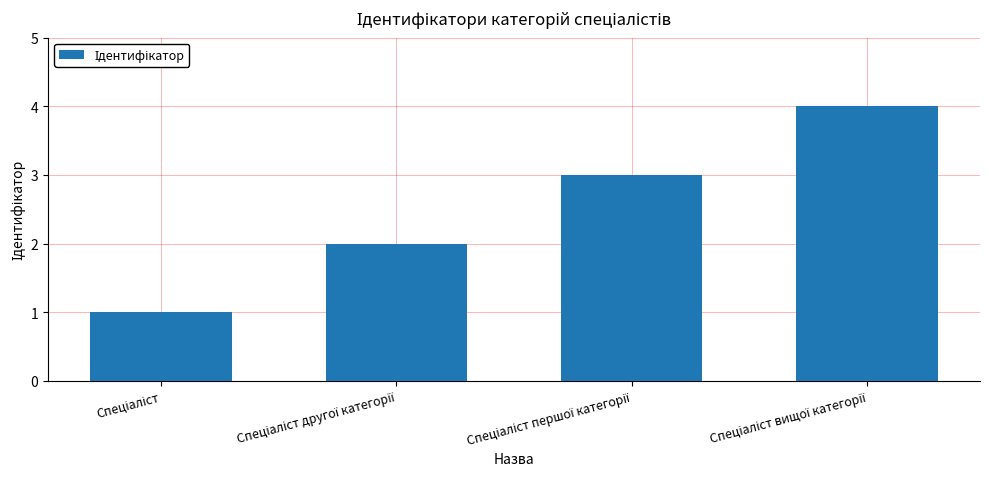

What is the greatest value displayed?

4